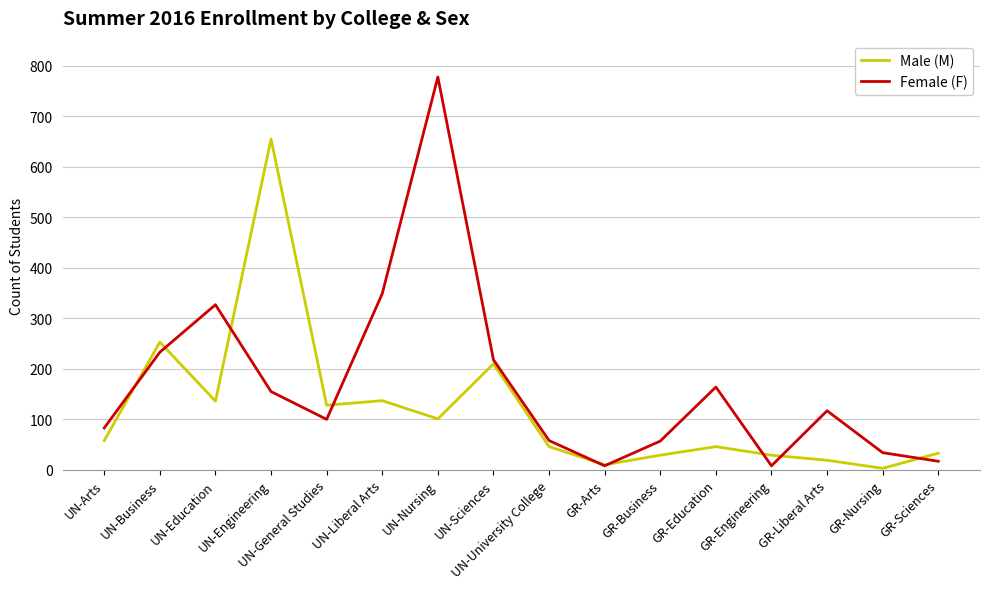

What is the maximum value for Female (F)?

778